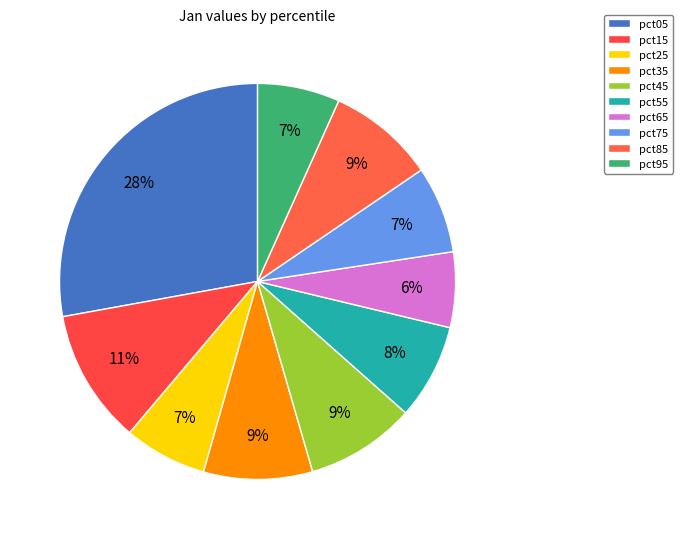

How many segments does this pie chart have?

10